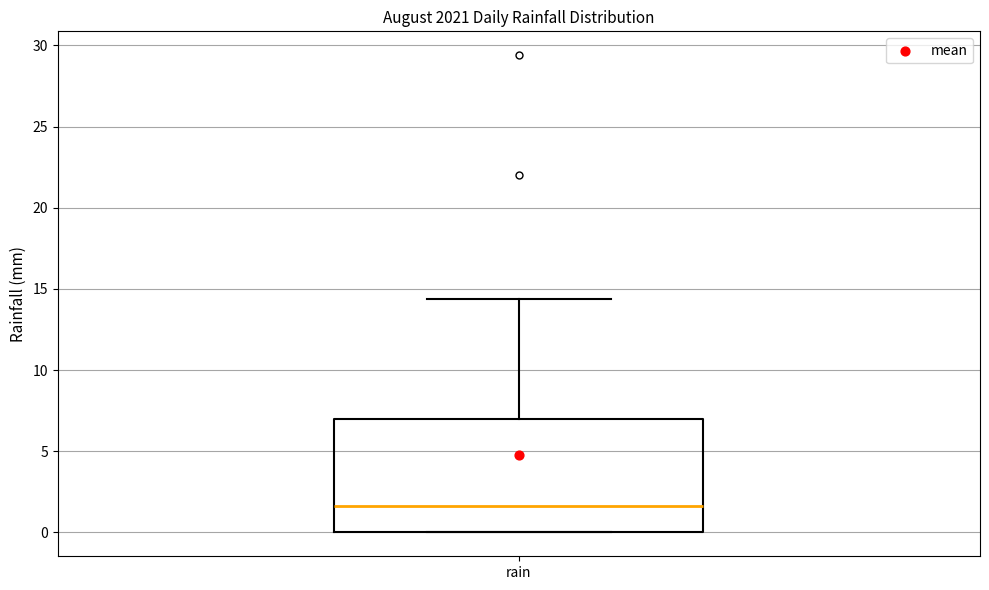

Transcribe this box plot: give where the median line is, the range the box spans, and where the two whiskers end, as read against the y-axis. The values are not printed on the chart, so give them approximately, as read against the axis.

median 1.5, box 0.0 to 7.0, whiskers 0.0 to 14.5